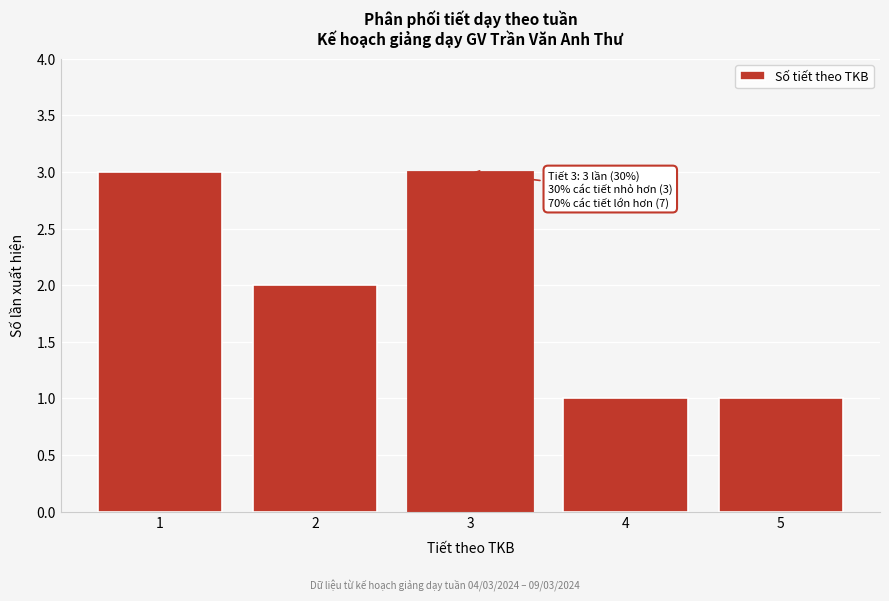

Reading left to right, what are all the values shown in this chart?

3	2	3	1	1